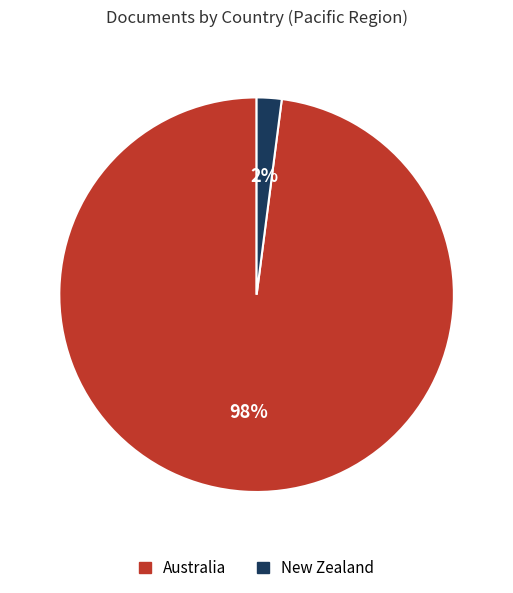

Count the number of slices in the pie.

2